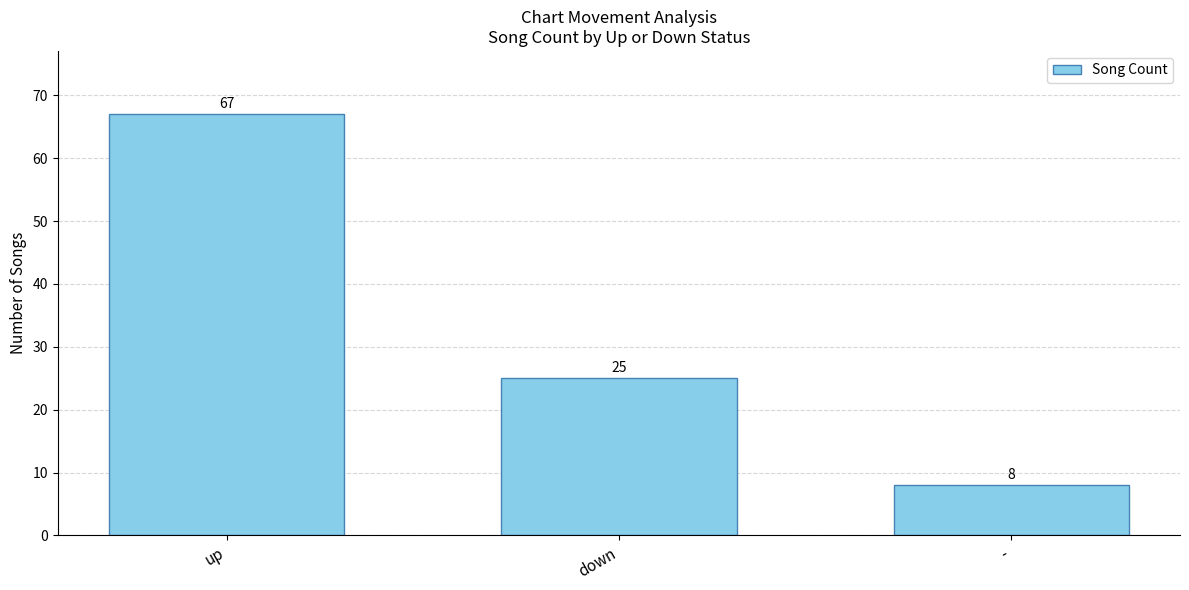

Approximately how many times larger is the value at up compared to down?

2.7